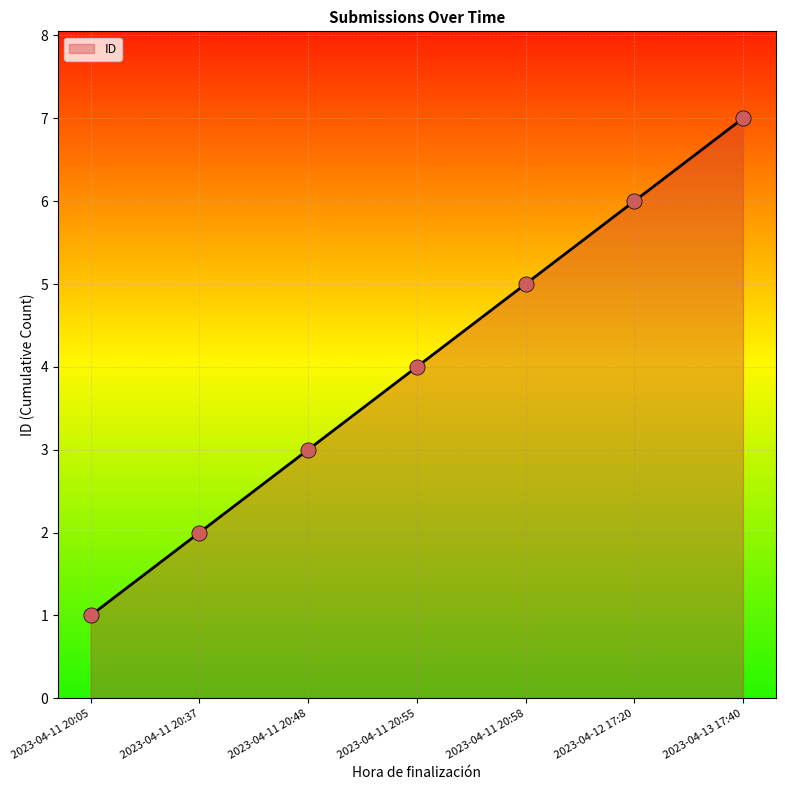

What is the change in value from 2023-04-11 20:37 to 2023-04-11 20:58?

+3